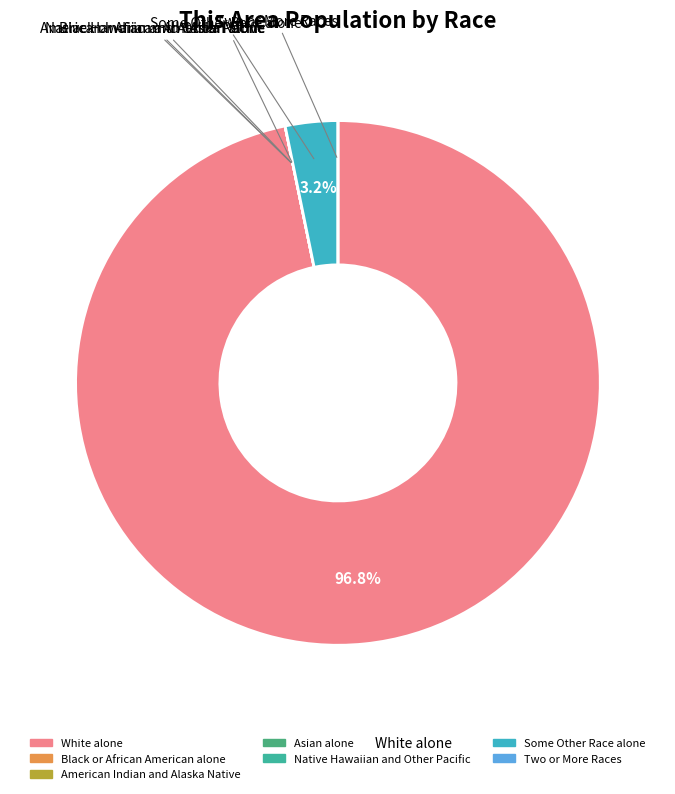

What portion of the pie excludes White alone?

3.2%